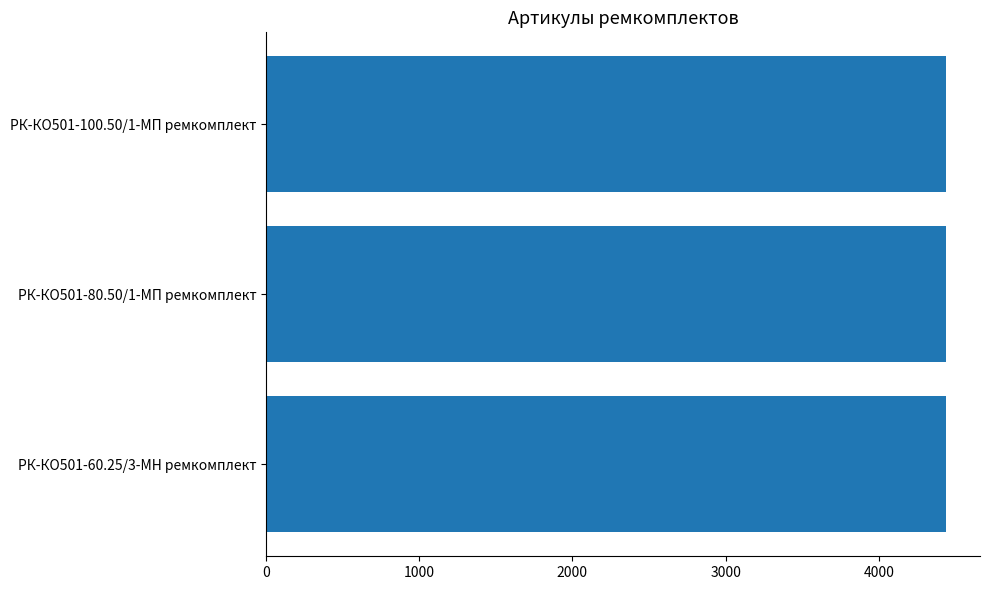

Is it true that the value at РК-КО501-100.50/1-МП ремкомплект is 7423?

False